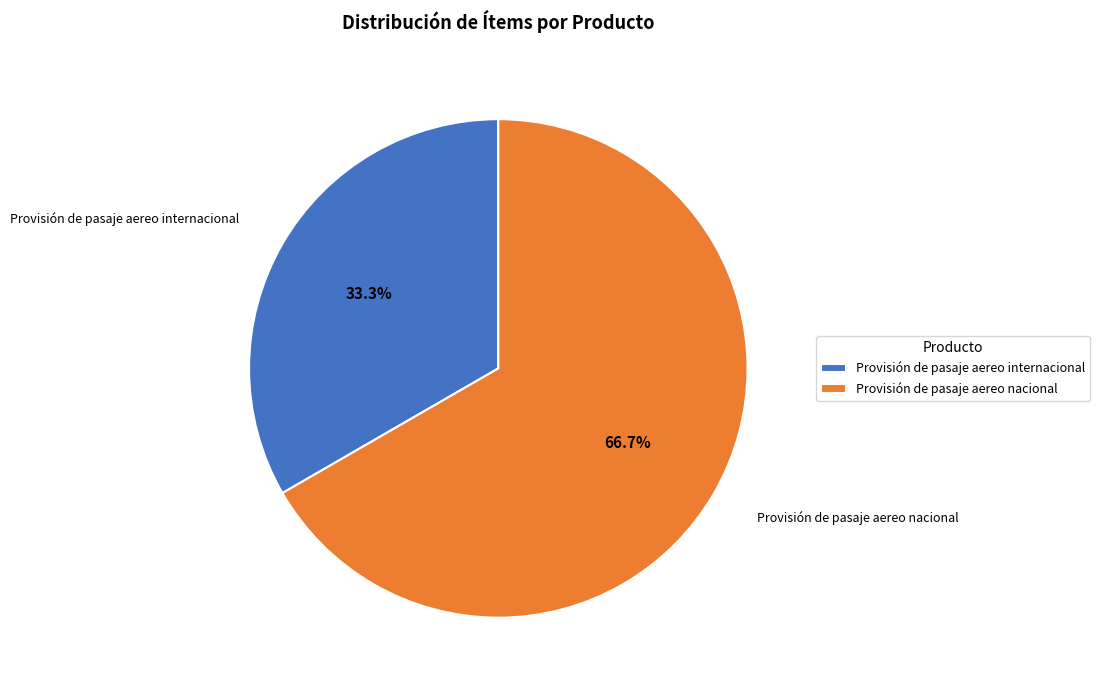

Which category has the biggest portion of the pie?

Provisión de pasaje aereo nacional